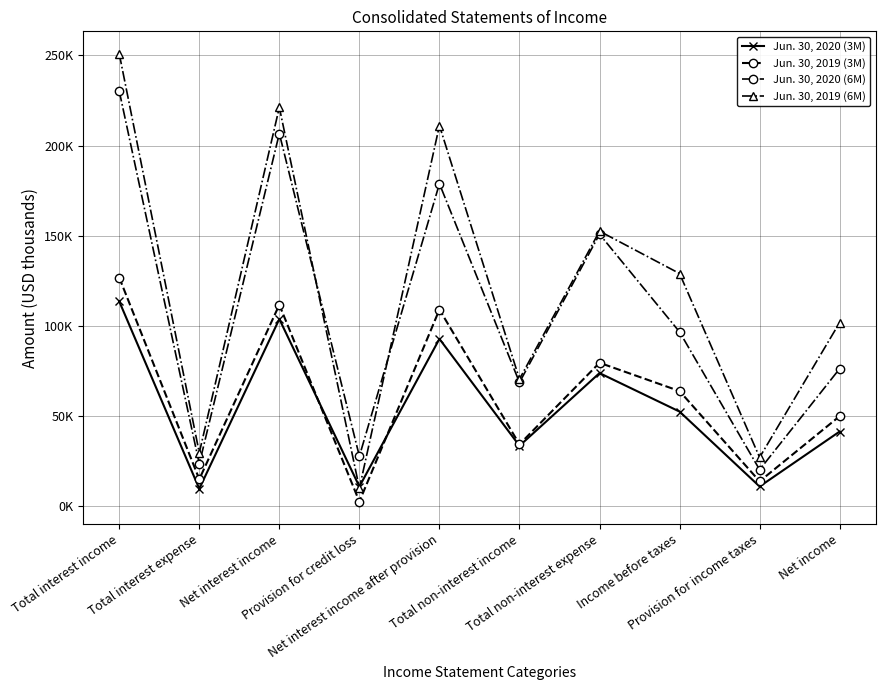

Where is the first local minimum for Jun. 30, 2019 (3M)?

Total interest expense